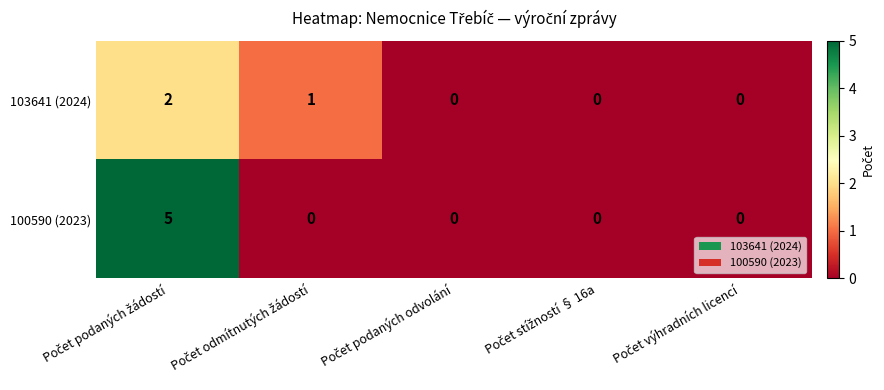

Count the 100590 (2023) values in the range 0 to 1.

4